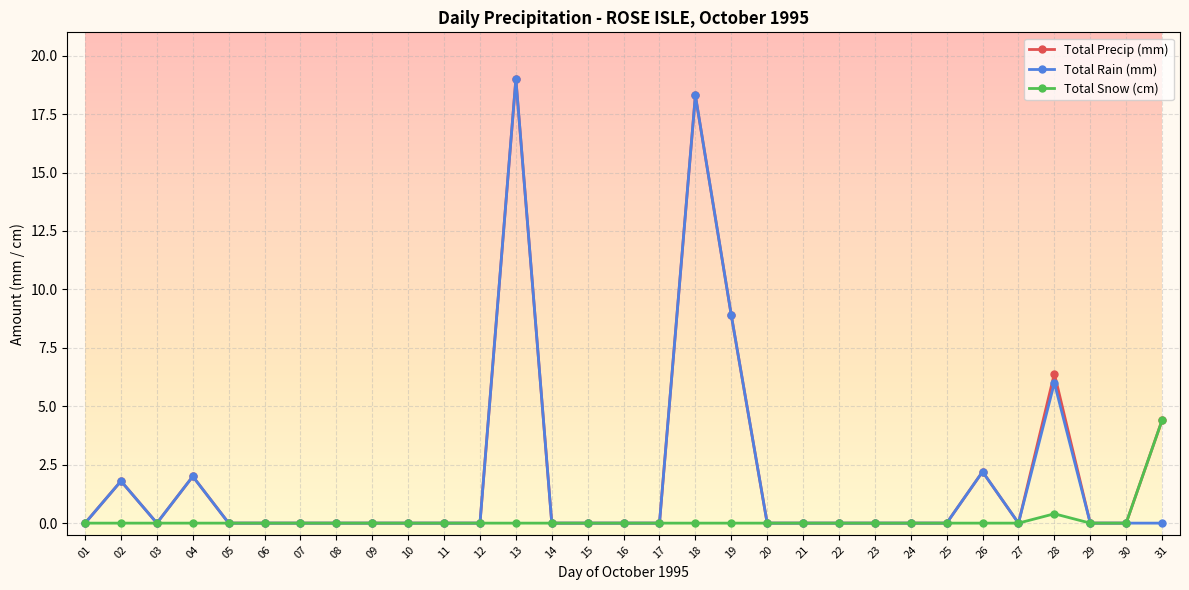

What is the total value across all series at 04?

4.0